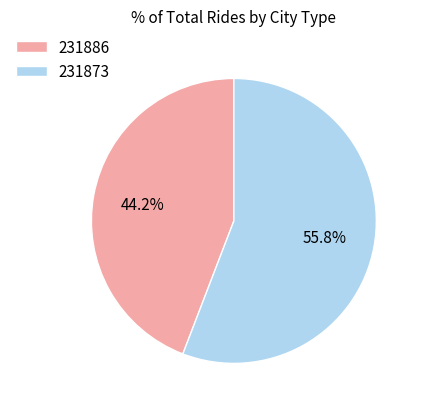

Is there any slice that represents more than half of the pie?

Yes